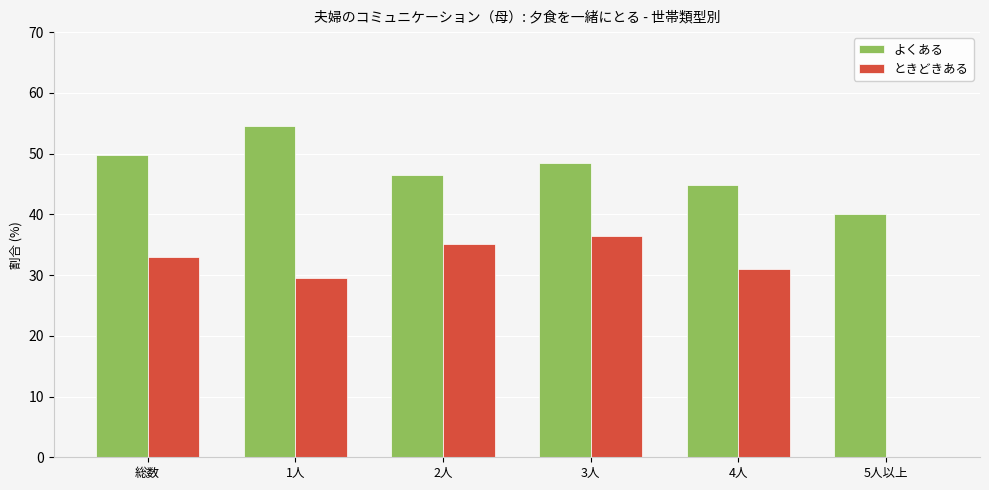

Which category has the highest value in the よくある series?

1人